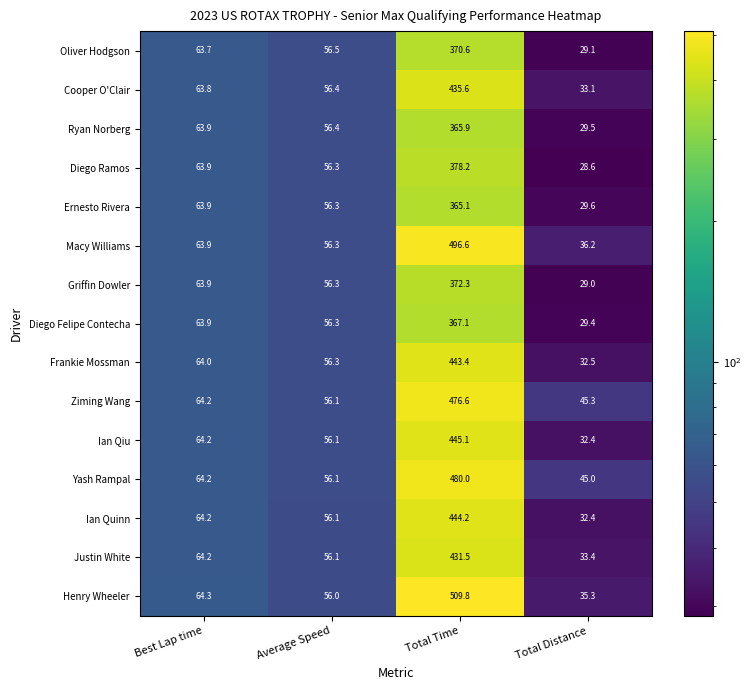

What is the average value of the Cooper O'Clair series?

147.2